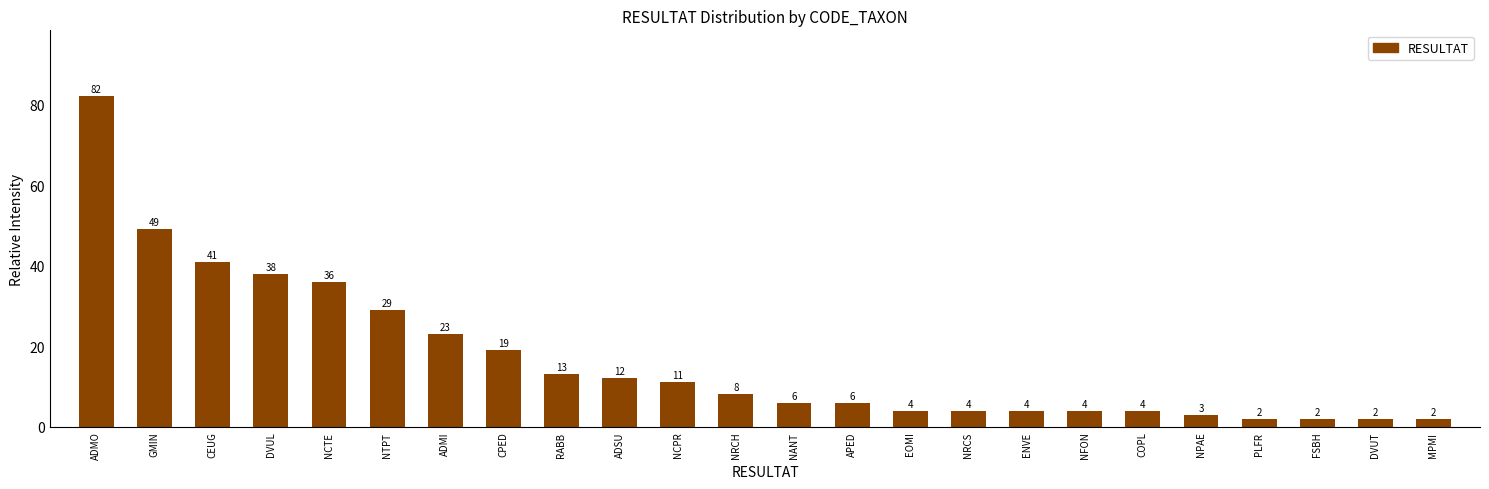

Reading left to right, transcribe all the data shown in this chart.

ADMO=82	GMIN=49	CEUG=41	DVUL=38	NCTE=36	NTPT=29	ADMI=23	CPED=19	RABB=13	ADSU=12	NCPR=11	NRCH=8	NANT=6	APED=6	EOMI=4	NRCS=4	ENVE=4	NFON=4	COPL=4	NPAE=3	PLFR=2	FSBH=2	DVUT=2	MPMI=2